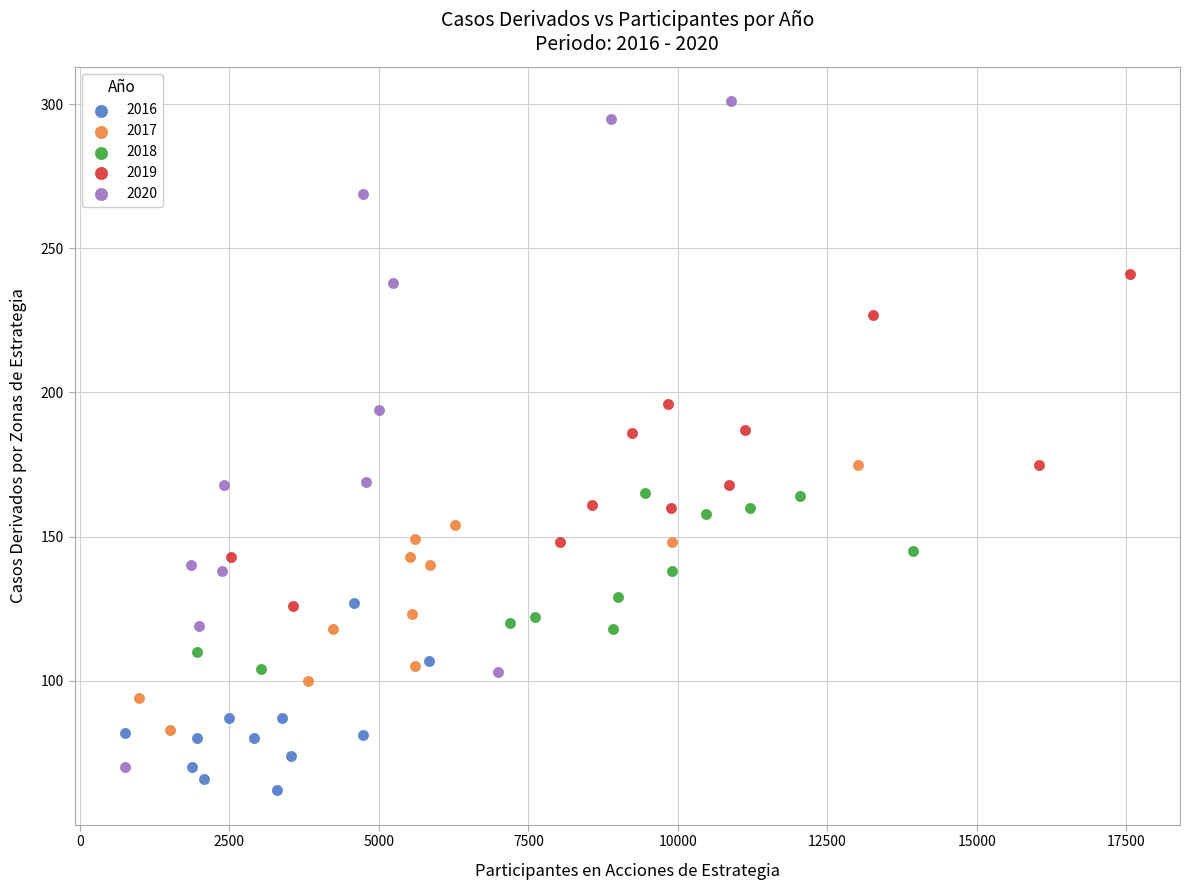

Which series contains the highest Y value?

2020